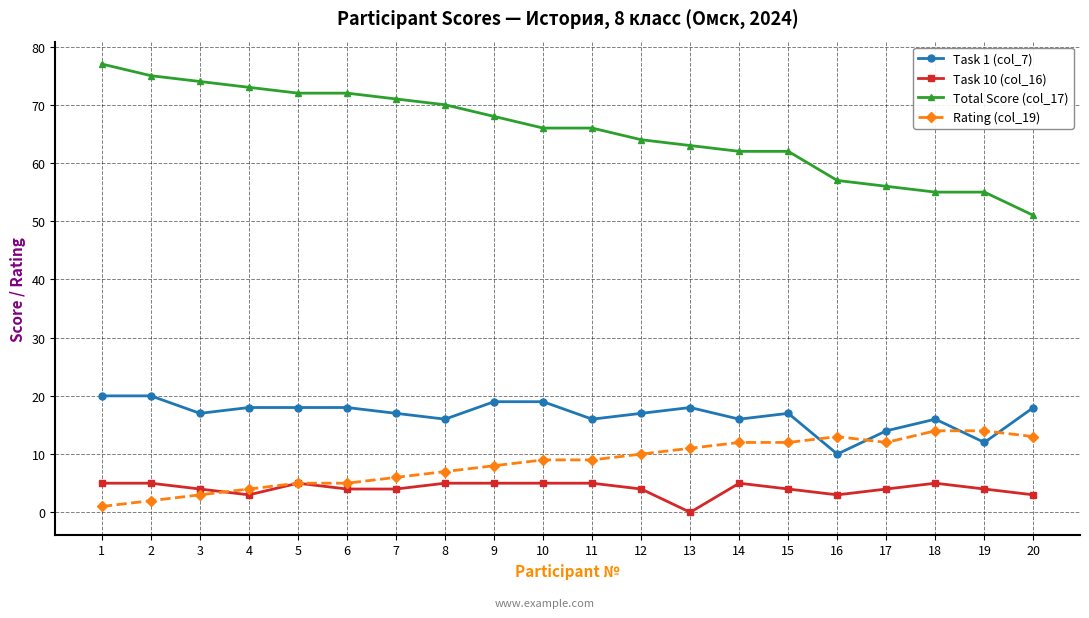

How many data points does each series have?

20